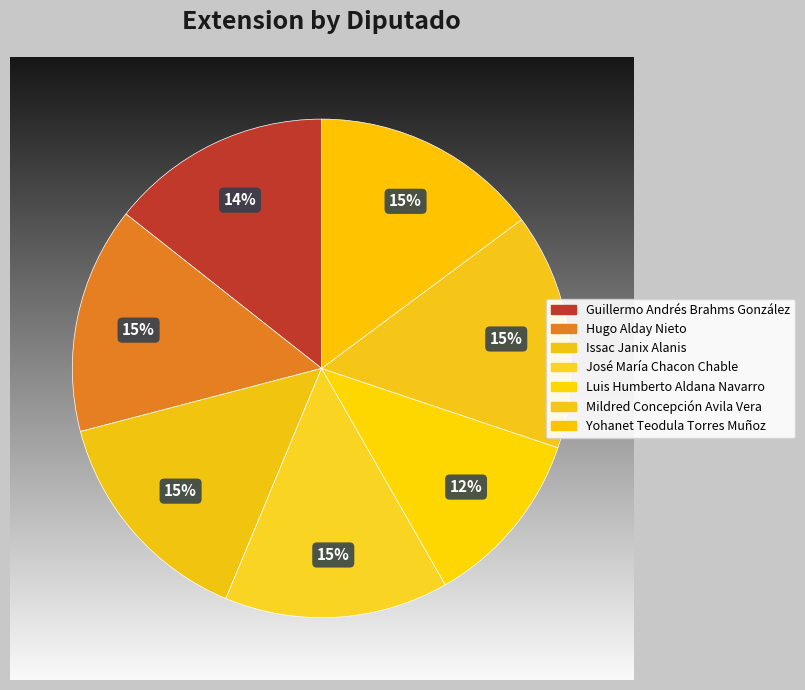

Does José María Chacon Chable account for over 50% of the chart?

No